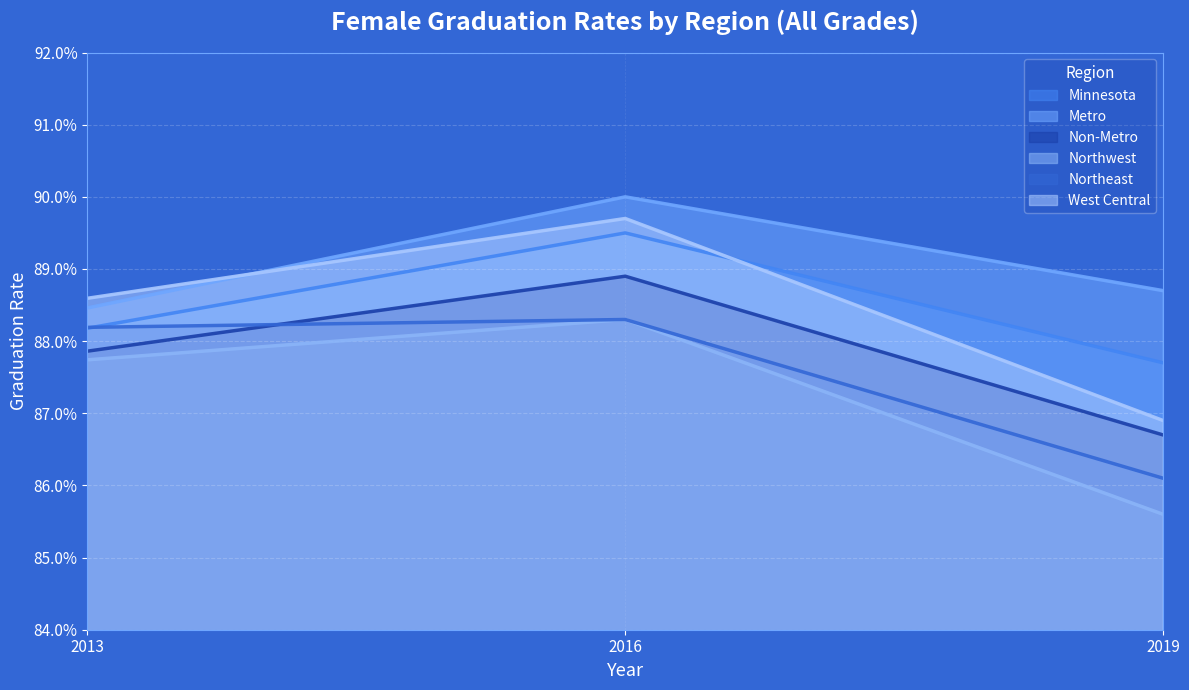

How many Northwest values are between 0 and 1?

3